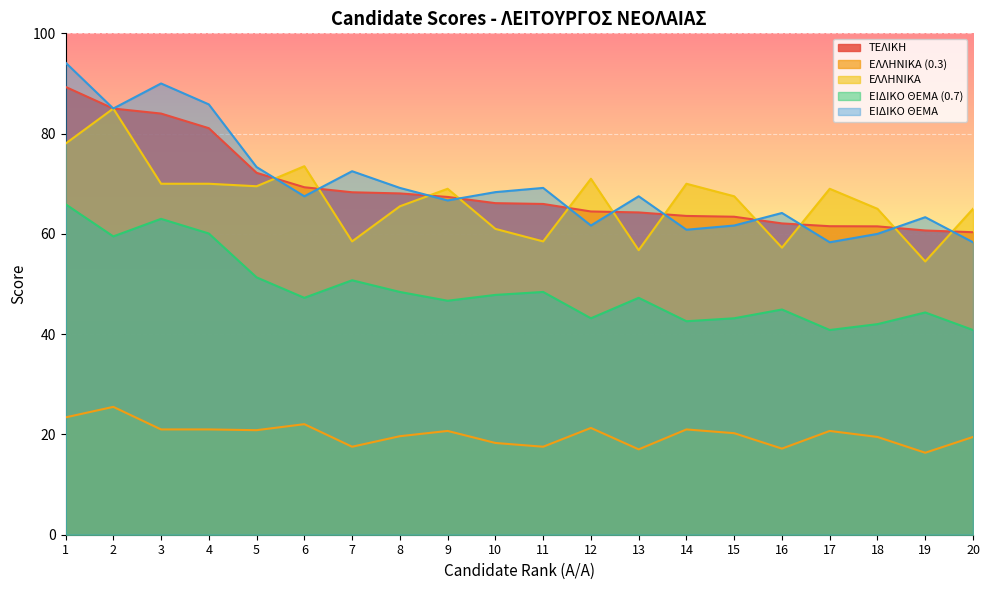

In ΕΙΔΙΚΟ ΘΕΜΑ, how many points are lower than both neighbors (excluding endpoints)?

6